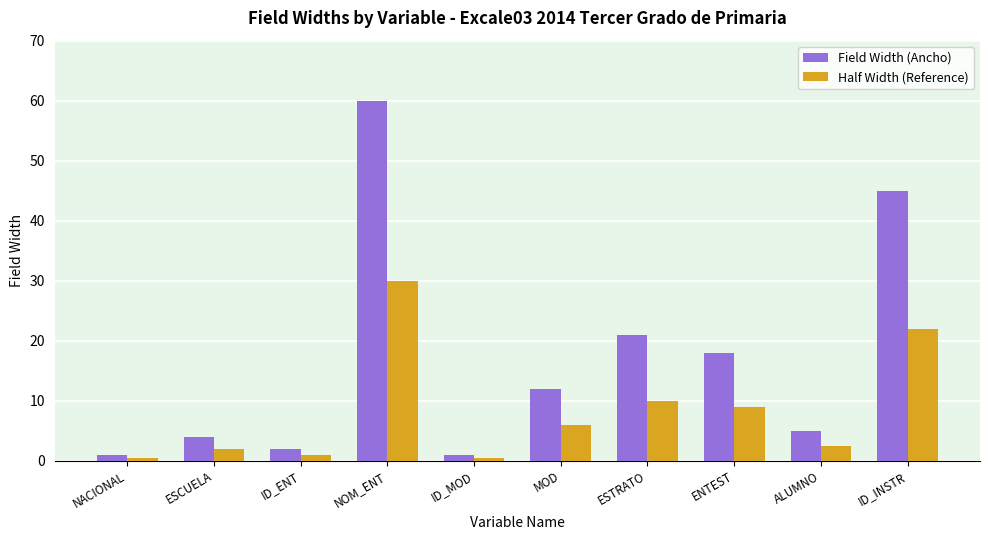

Reading left to right, what are all the values shown in this chart?

Field Width (Ancho): 1.0	4.0	2.0	60.0	1.0	12.0	21.0	18.0	5.0	45.0
Half Width (Reference): 0.5	2.0	1.0	30.0	0.5	6.0	10.0	9.0	2.5	22.0